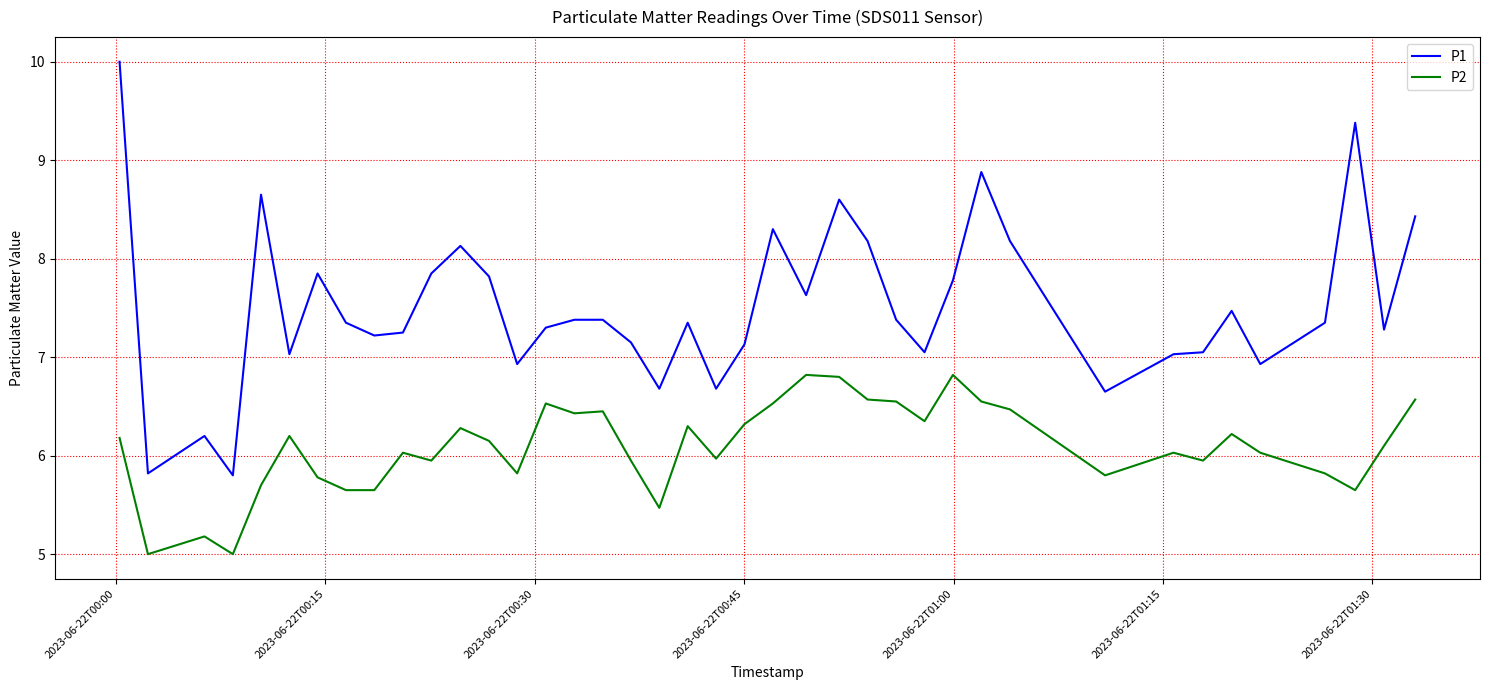

Rank the series by their average value, from highest to lowest.

P1, P2